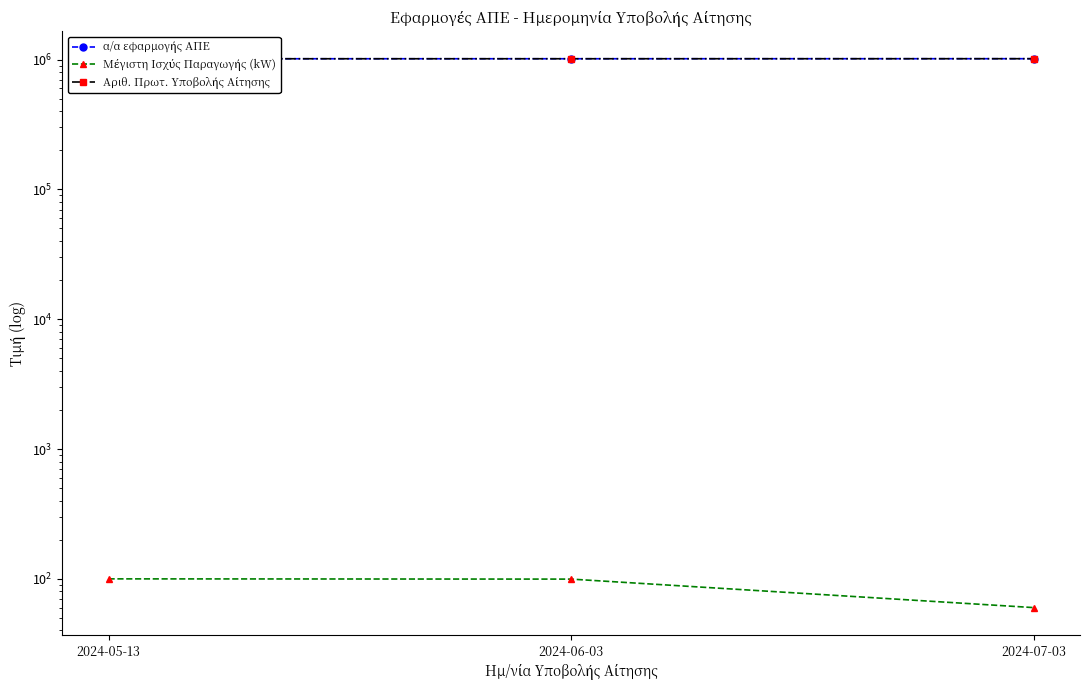

What is the difference between the Αριθ. Πρωτ. Υποβολής Αίτησης values at 2024-07-03 and 2024-06-03?

715.0